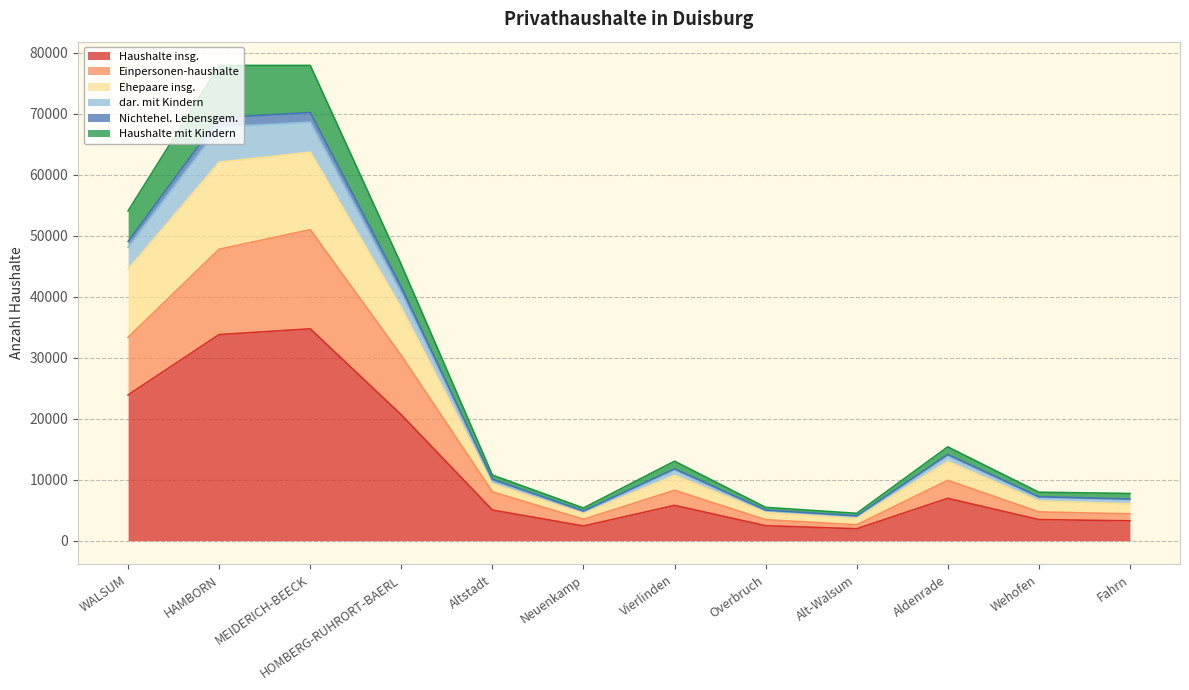

What is the difference between the highest and lowest values at HOMBERG-RUHRORT-BAERL?

24617